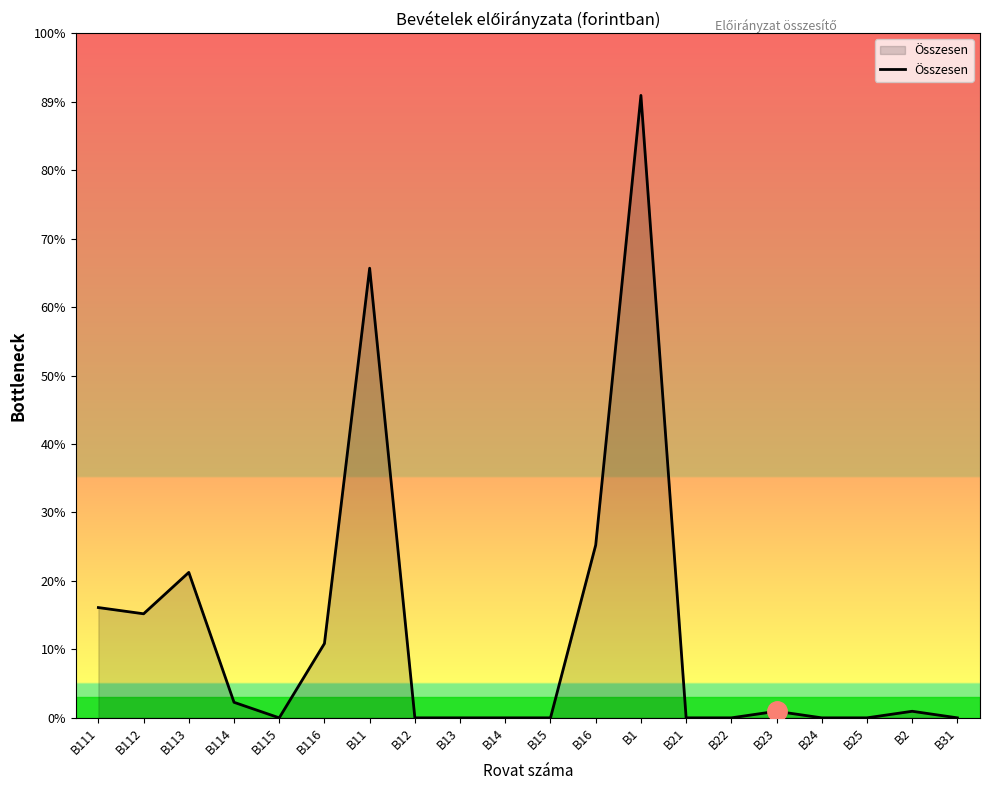

Is this an area chart (filled region under the line)?

Yes